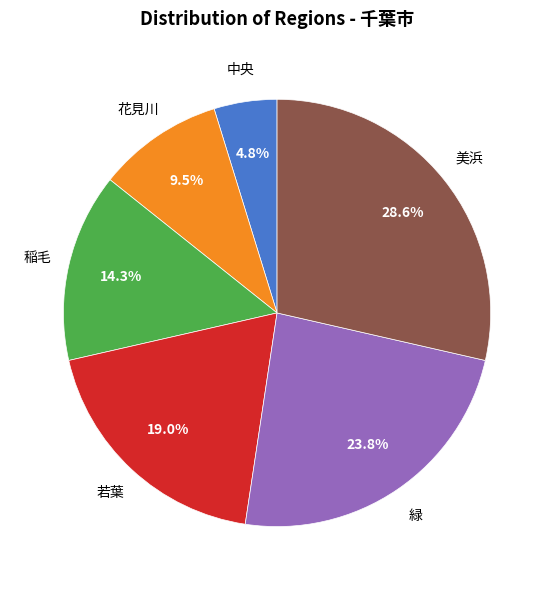

Approximately how many times larger is the value at 緑 compared to 花見川?

2.5